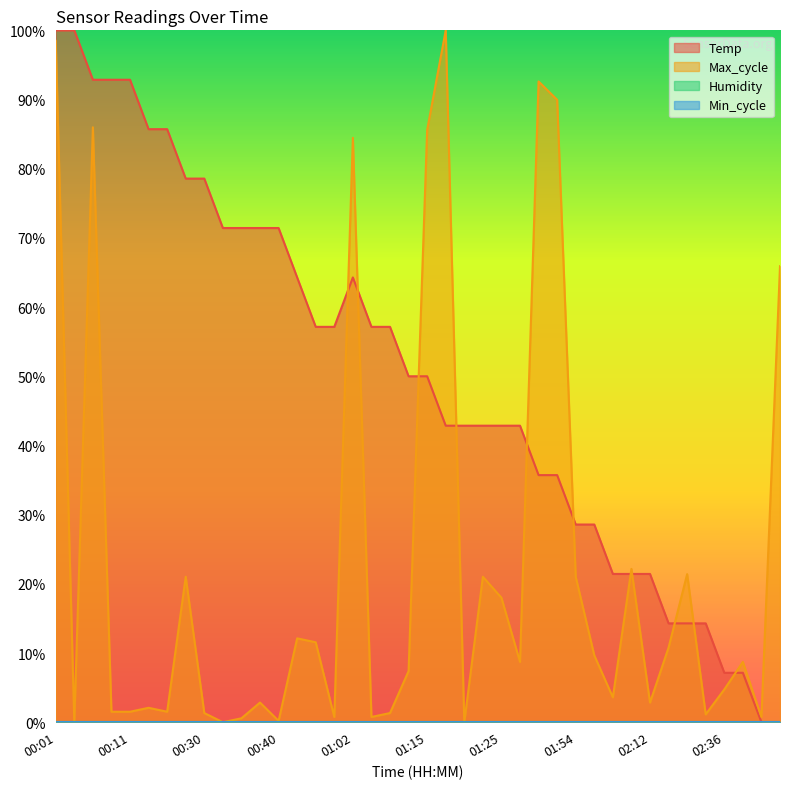

Does the chart display data point markers on the line(s)?

No